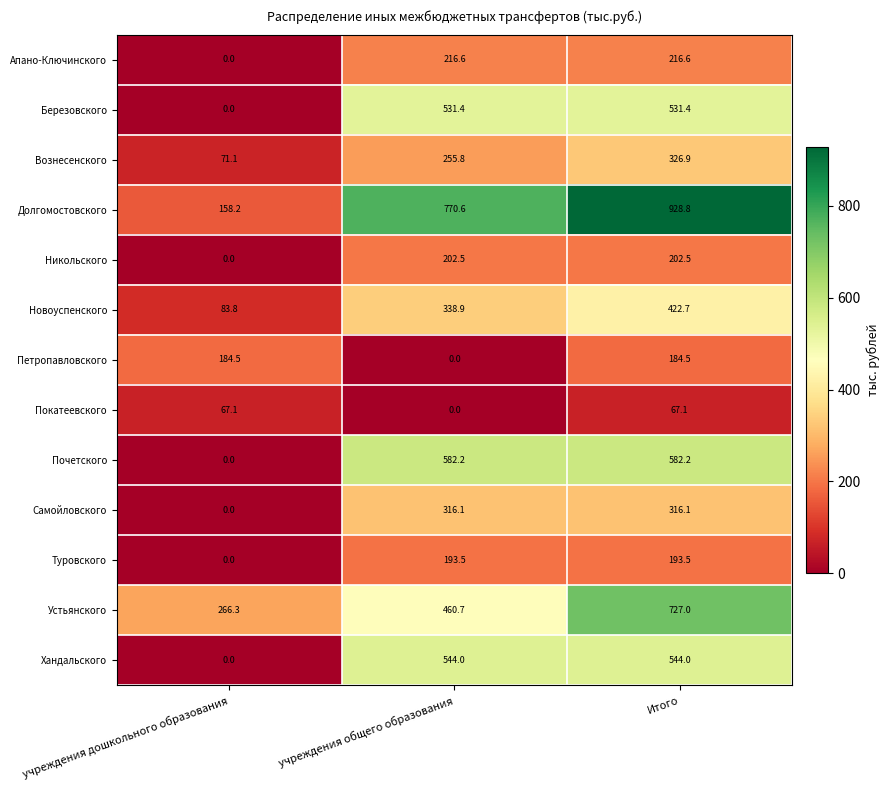

Where does the Никольского series first go above 202?

учреждения общего образования